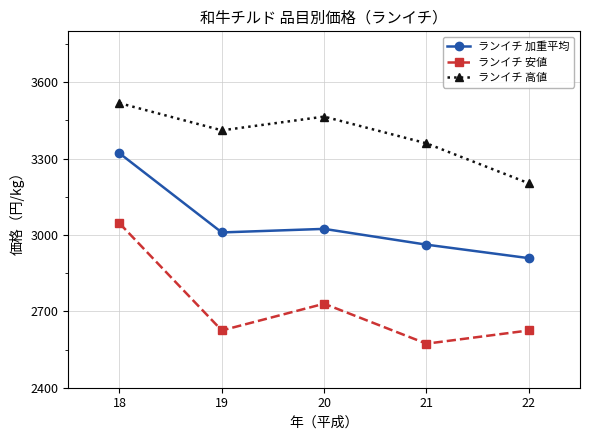

How many values in the ランイチ 高値 series are below 3411?

2